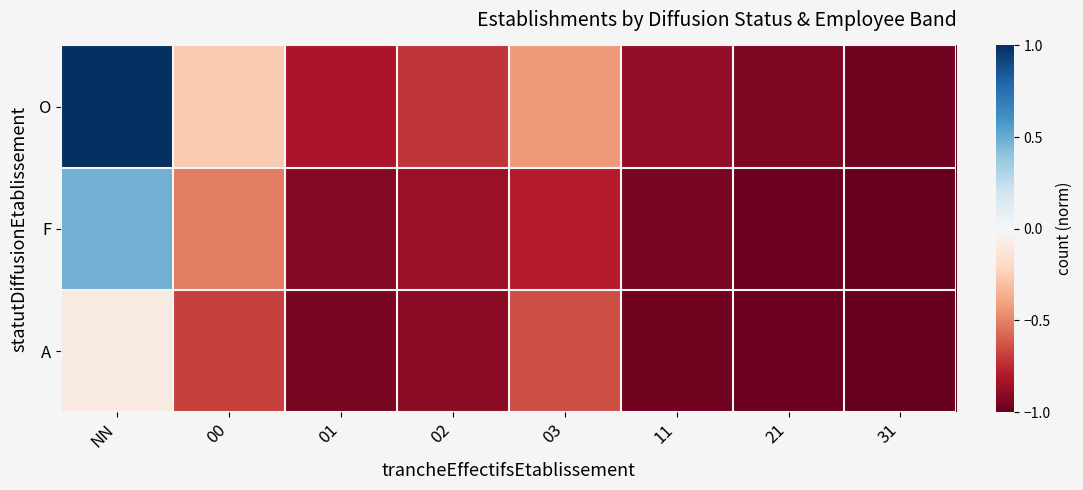

What is the minimum value shown in the chart?

-1.0